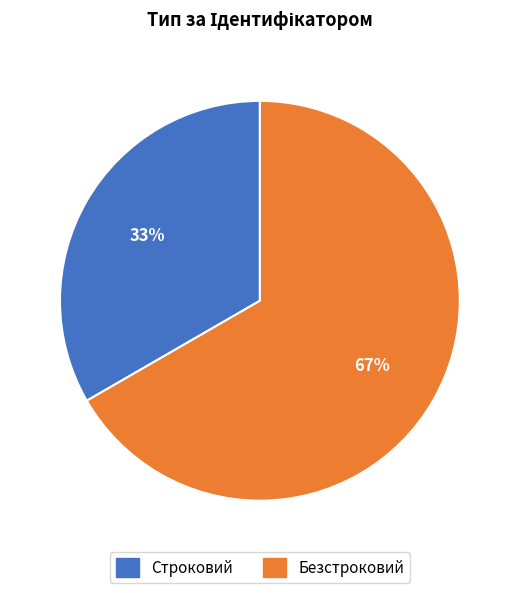

How many segments does this pie chart have?

2